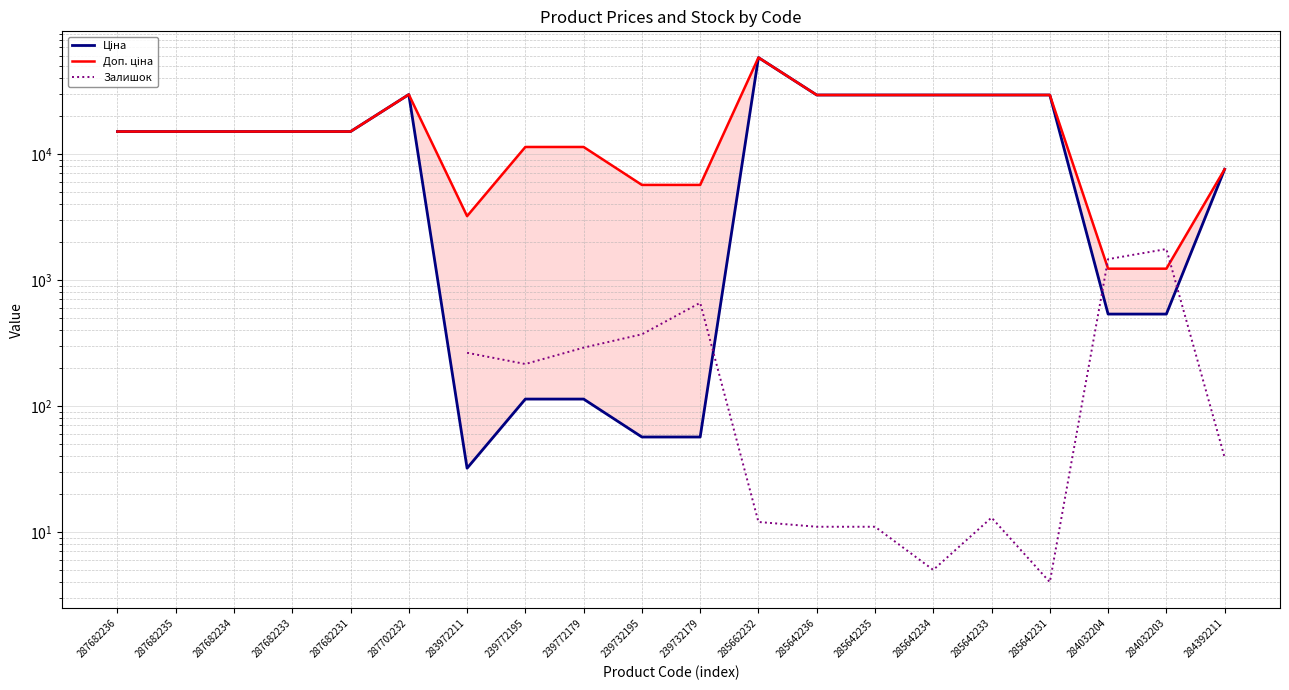

Is this an area chart (filled region under the line)?

No